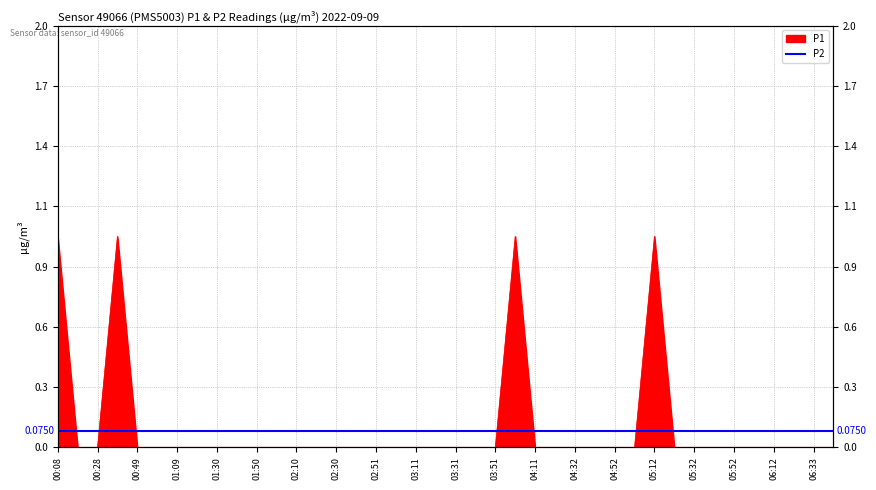

What is the label of the 5th point from the left?

00:49